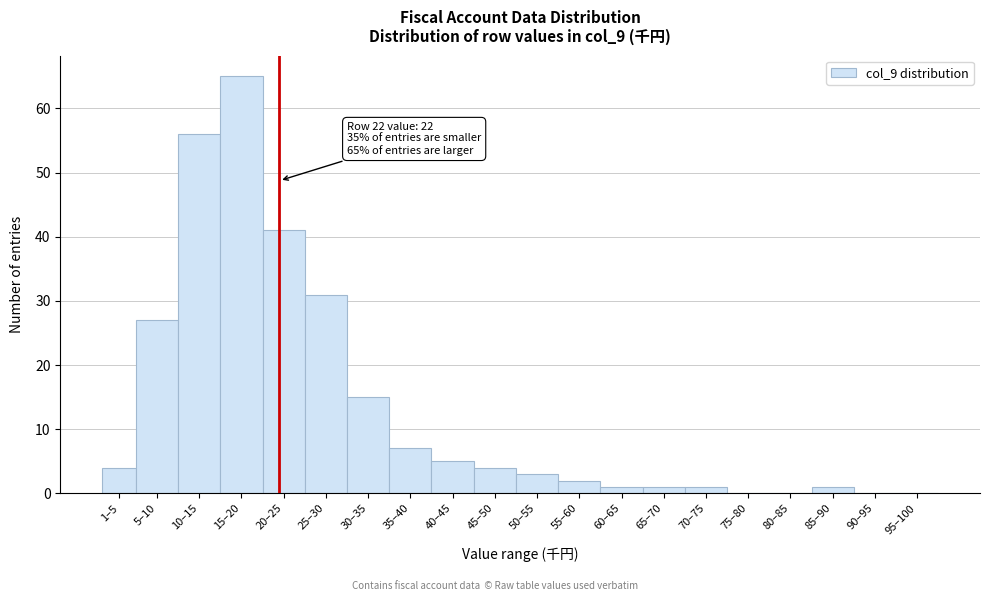

Reading left to right, extract all data points from this chart.

1–5=4	5–10=27	10–15=56	15–20=65	20–25=41	25–30=31	30–35=15	35–40=7	40–45=5	45–50=4	50–55=3	55–60=2	60–65=1	65–70=1	70–75=1	75–80=0	80–85=0	85–90=1	90–95=0	95–100=0